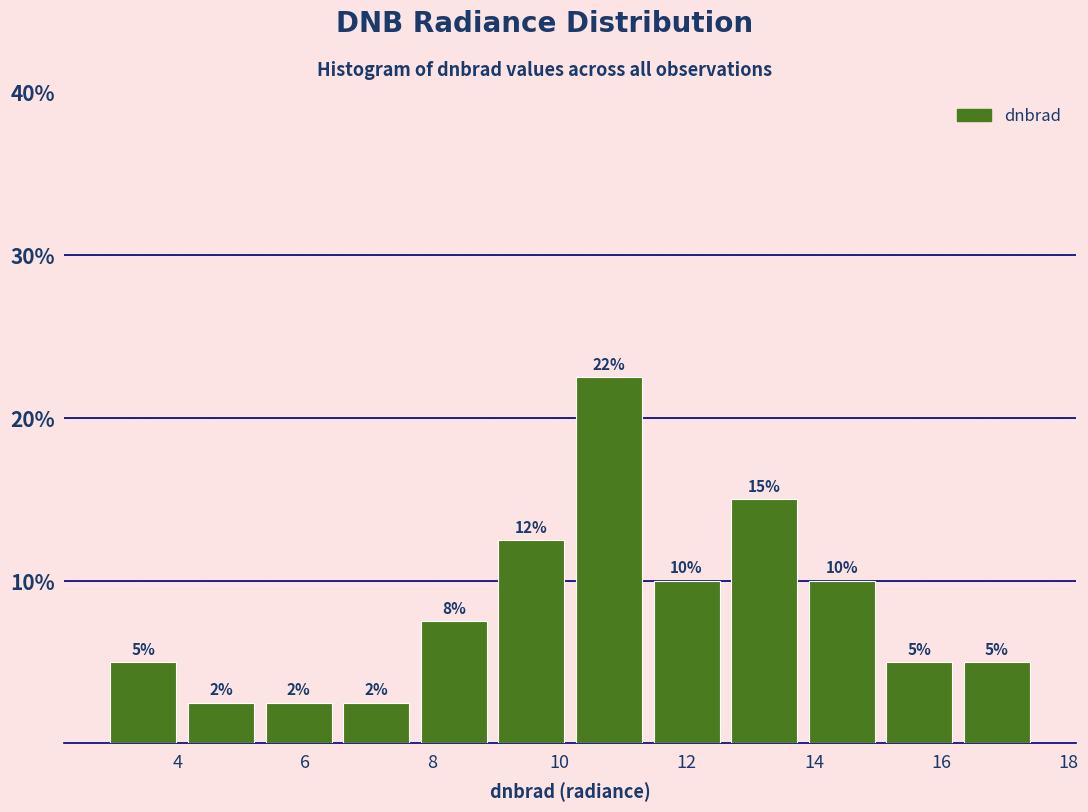

Which range on the x-axis has the tallest bar?

10.2 to 11.4